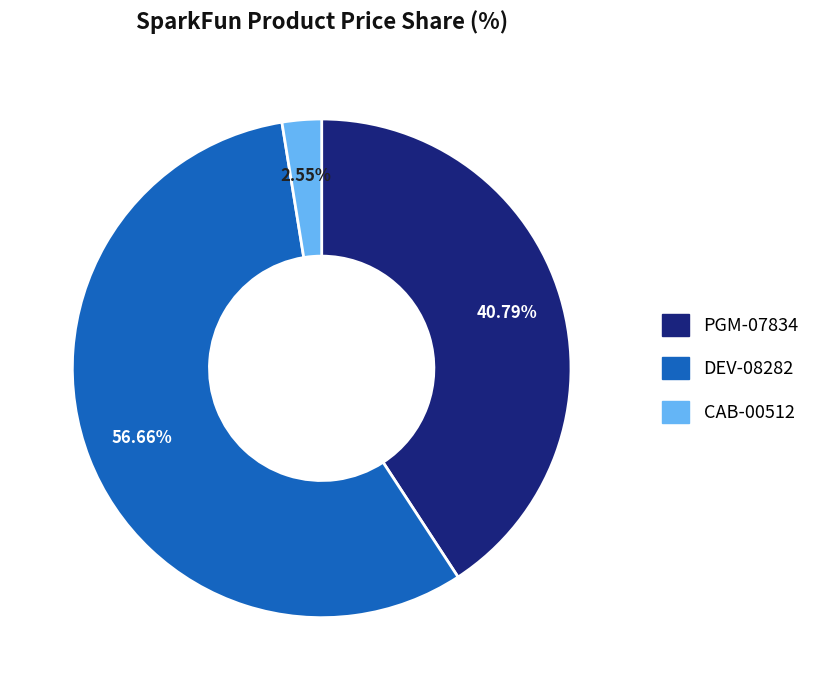

To the nearest percent, what is the average slice percentage?

33%